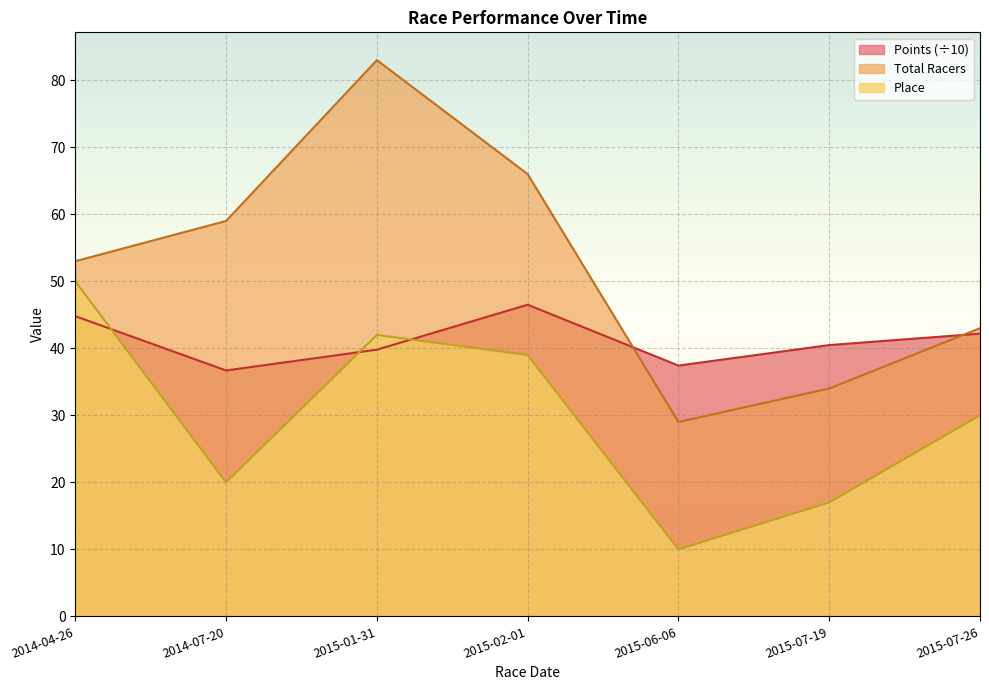

True or false: Place has a value of 50.0 at 2014-04-26.

True